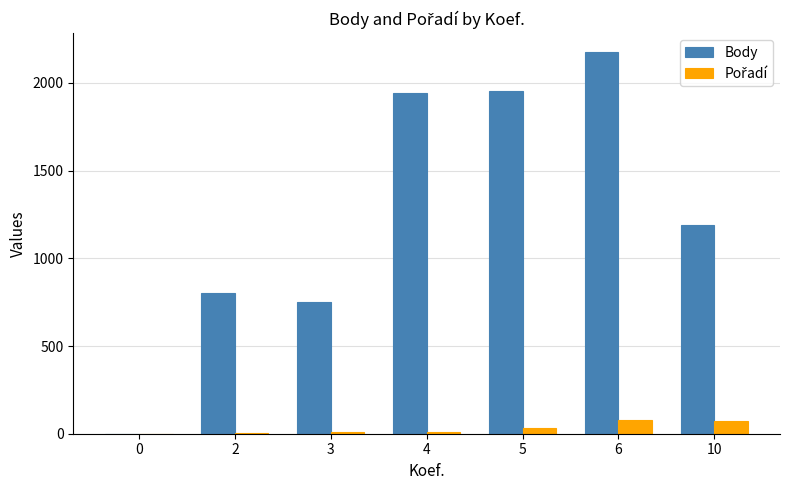

The value of Body at 5 is 1956.0. True or false?

True